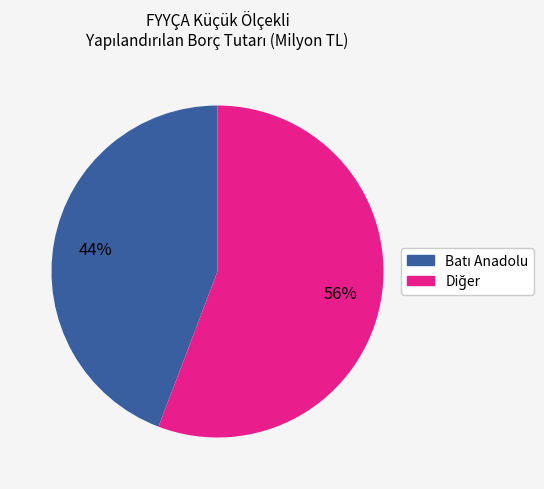

How many slices are in this pie chart?

2